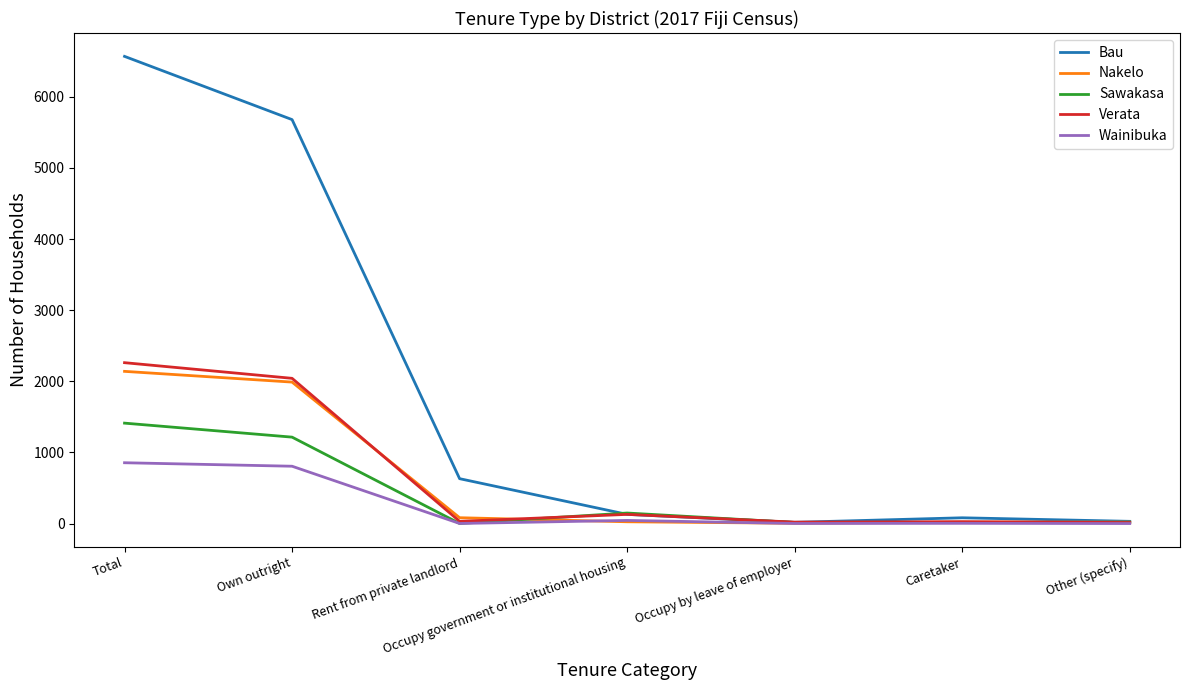

What position from the left is Other (specify)?

7